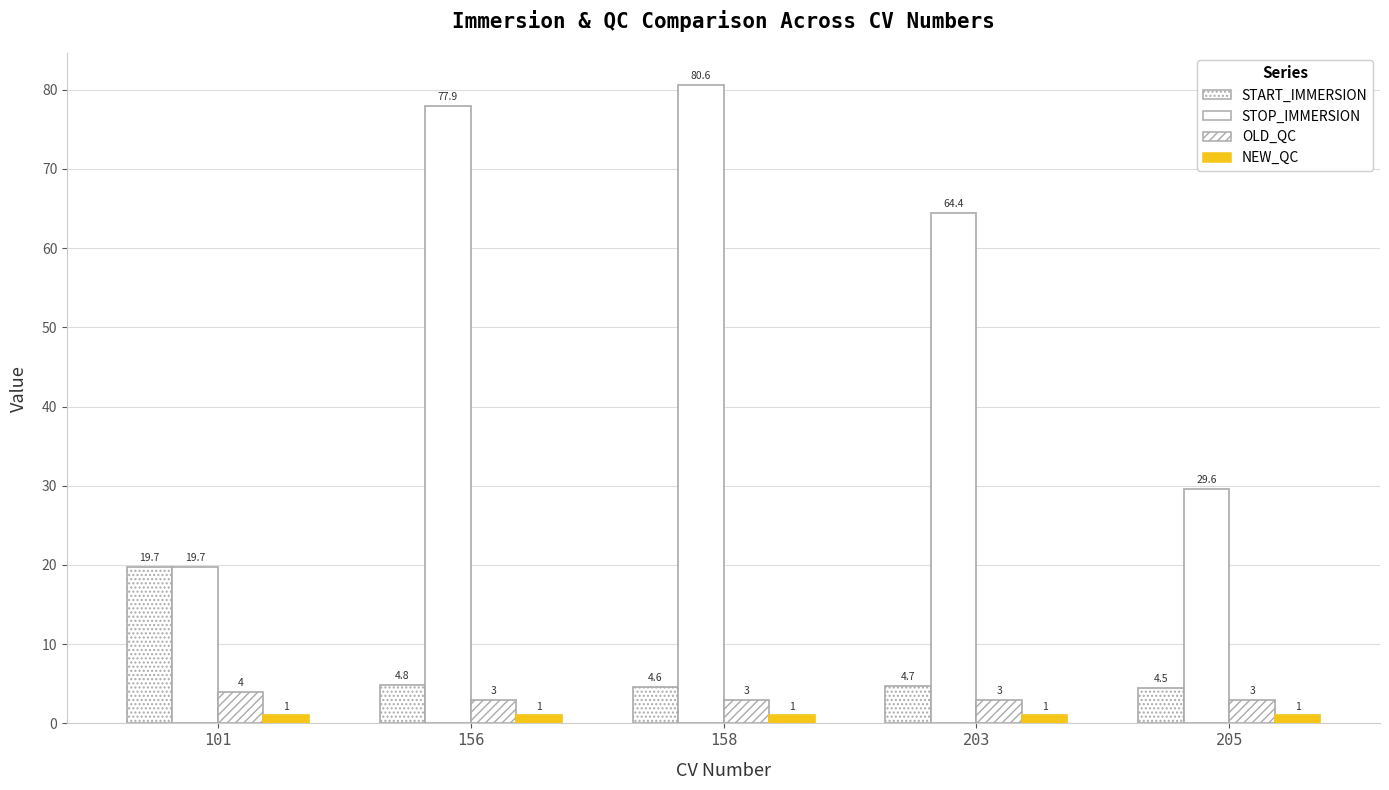

Count the OLD_QC values in the range 3 to 4.

5